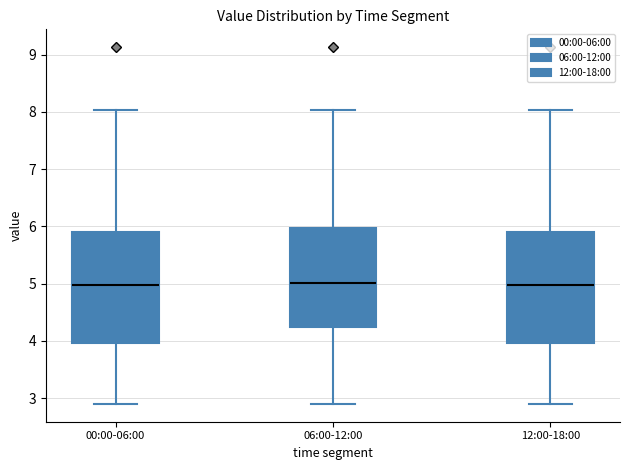

Reading left to right, transcribe this box plot: for each box, give where its median line is, the range the box spans, and where its two whiskers end, as read against the y-axis. The values are not printed on the chart, so give them approximately, as read against the axis.

00:00-06:00: median 5.0, box 4.0 to 5.9, whiskers 2.9 to 8.0
06:00-12:00: median 5.0, box 4.2 to 6.0, whiskers 2.9 to 8.0
12:00-18:00: median 5.0, box 4.0 to 5.9, whiskers 2.9 to 8.0